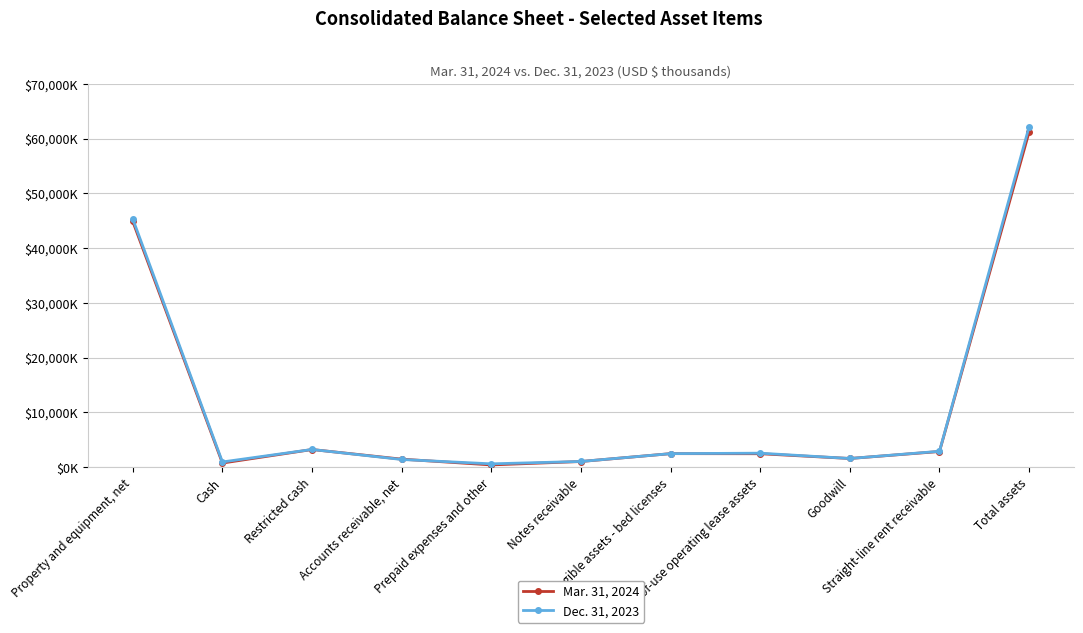

What are all the series names shown in the legend?

Mar. 31, 2024, Dec. 31, 2023